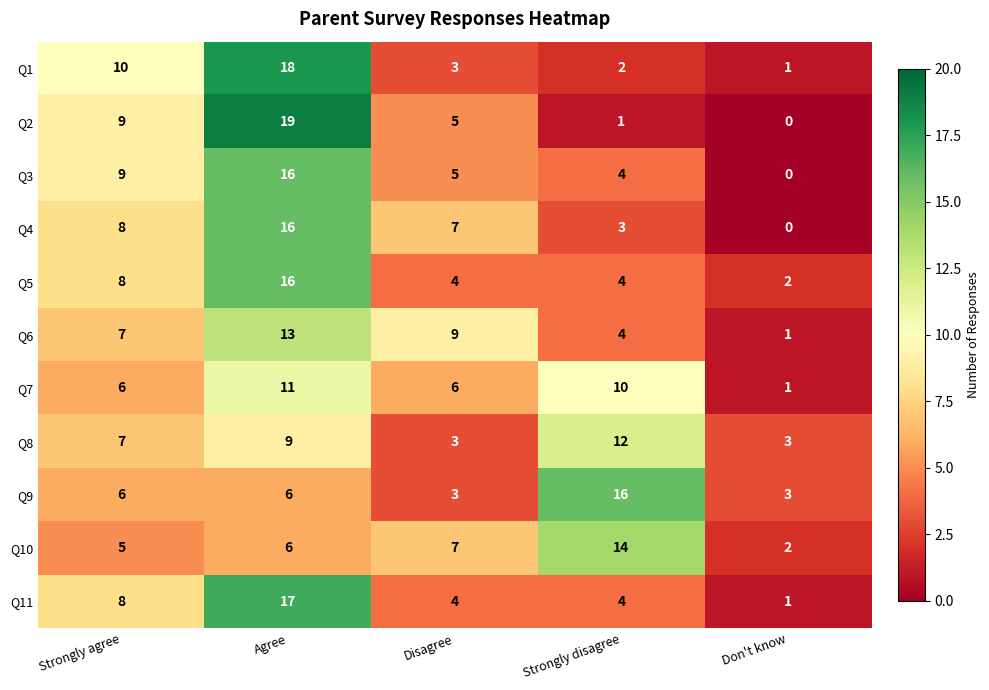

Which series changed the most between Agree and Don't know?

Q2